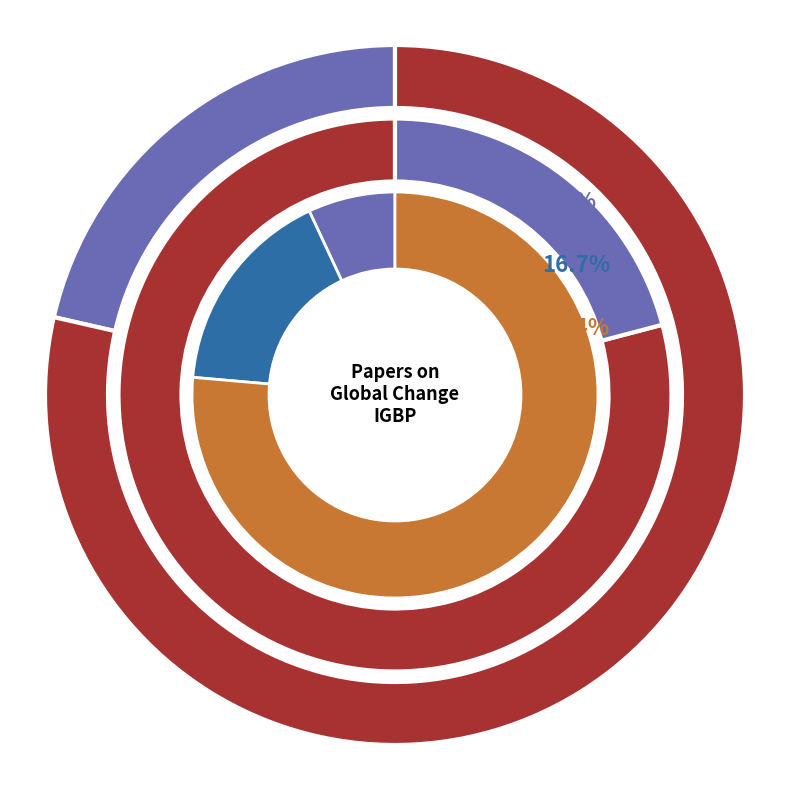

Which series has the widest spread of values?

Total Cites (3years)